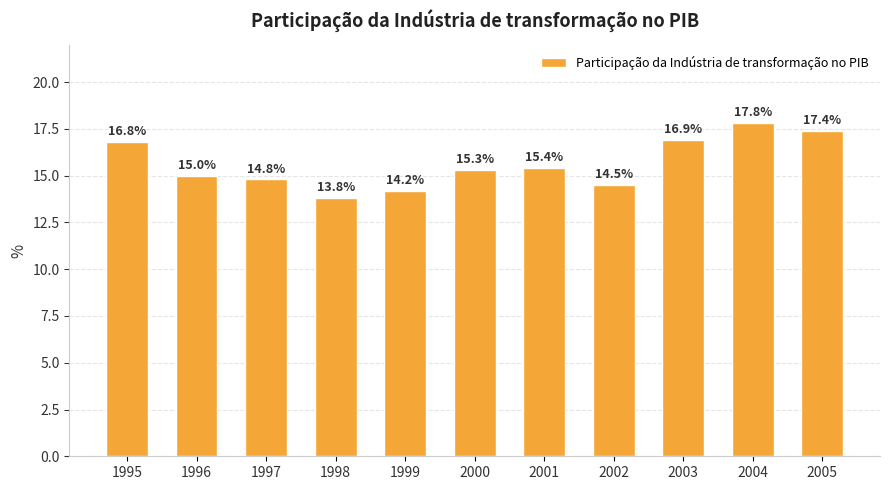

Does the chart contain stacked bars?

No